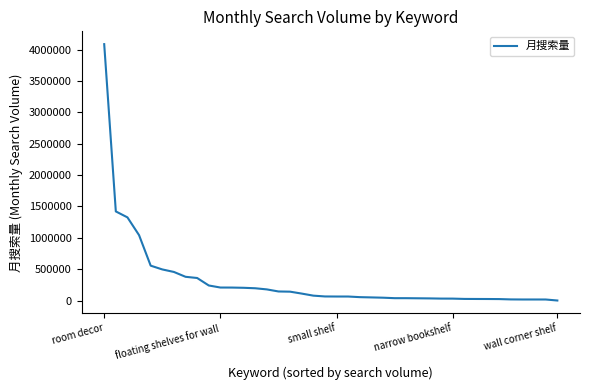

What is the greatest value displayed?

4085436